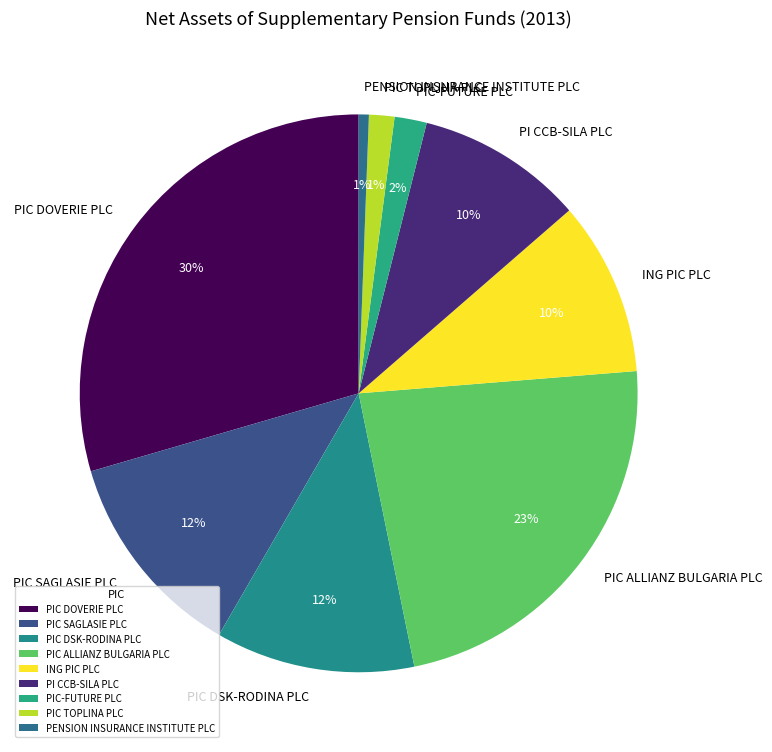

True or false: PIC TOPLINA PLC accounts for 7% of the total.

False